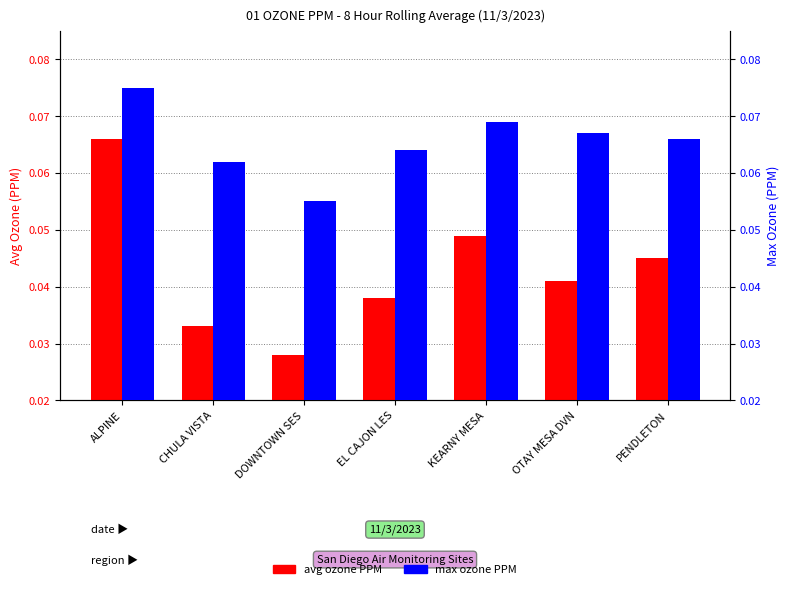

What is the greatest value displayed?

0.1